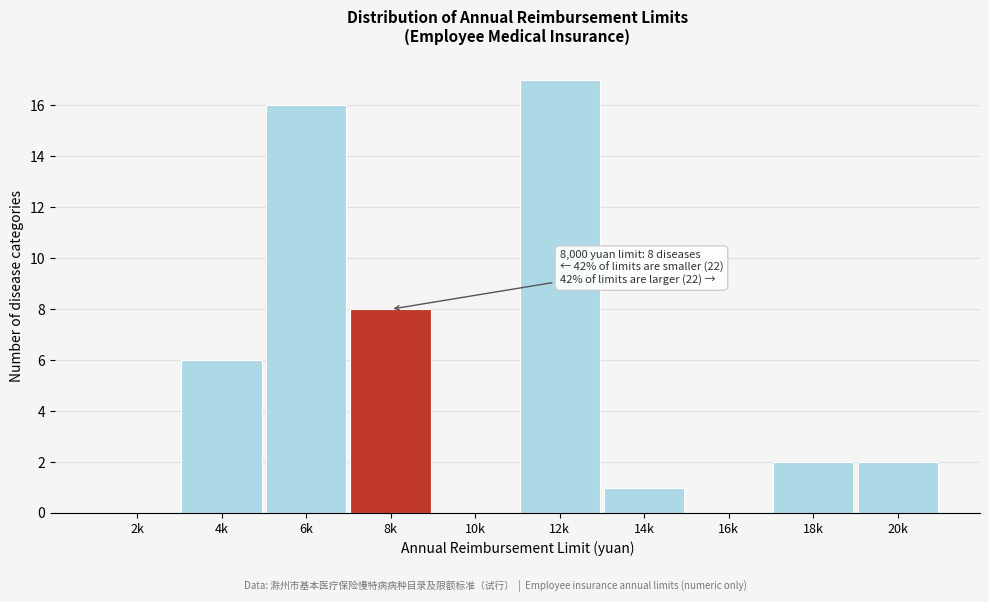

Reading left to right, extract all data points from this chart.

2k=0	4k=6	6k=16	8k=8	10k=0	12k=17	14k=1	16k=0	18k=2	20k=2